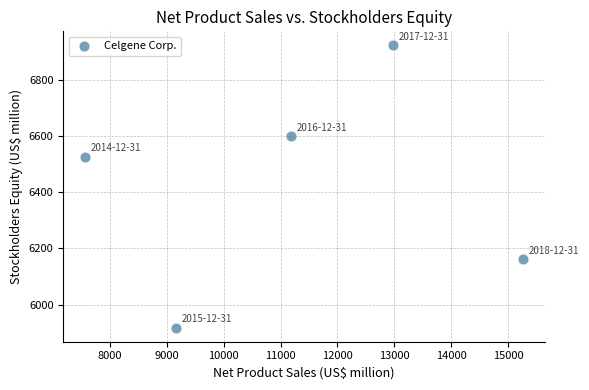

What is the average Y value?

6425